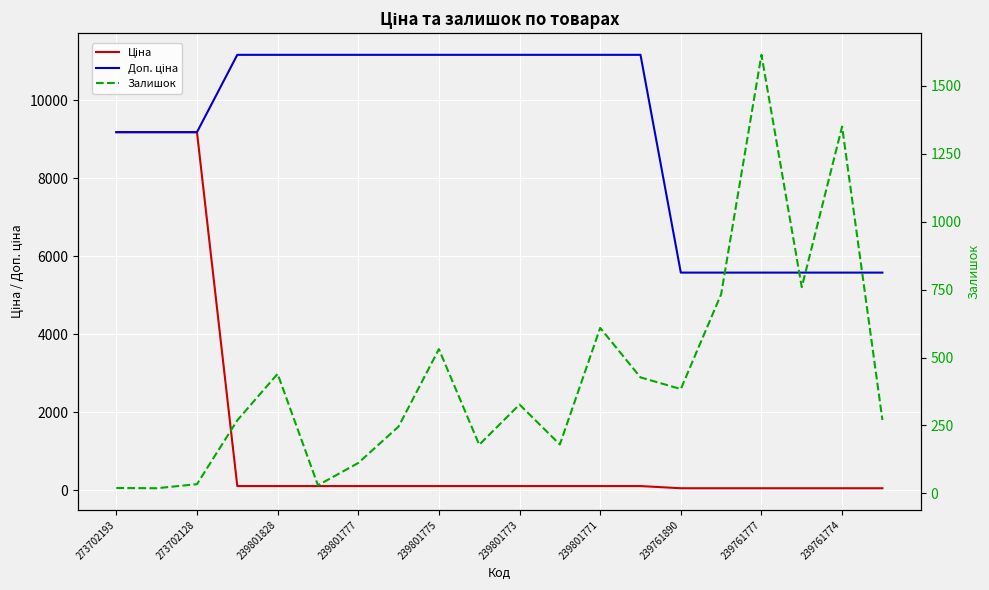

Between 15 and 239801771, which is larger?

239801771